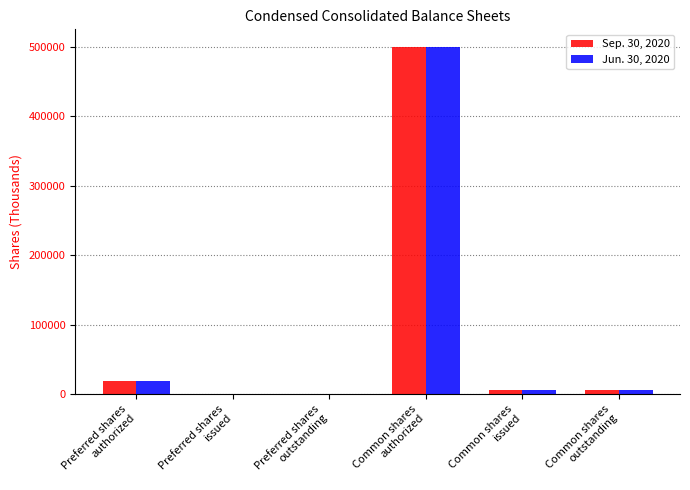

What is the difference between the Sep. 30, 2020 values at Common shares
issued and Preferred shares
issued?

5867